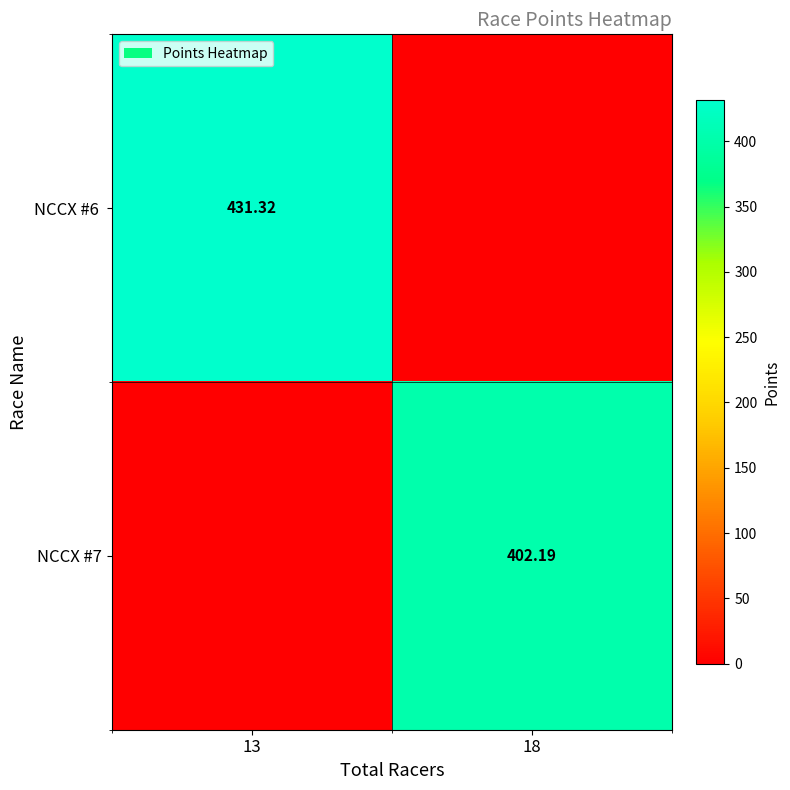

At which label is NCCX #6 closest to 215?

18